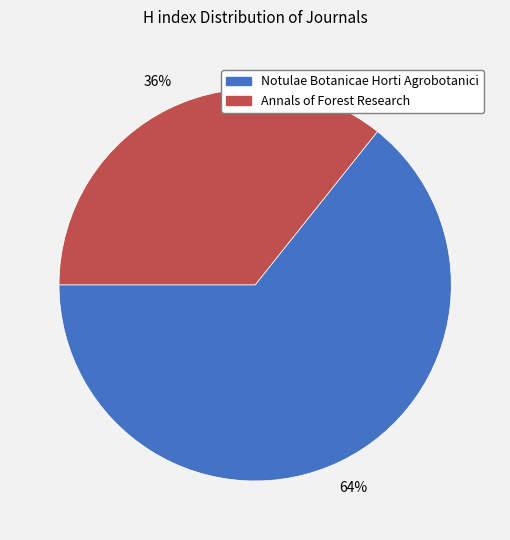

To the nearest percent, what is the combined percentage of Notulae Botanicae Horti Agrobotanici and Annals of Forest Research?

100%